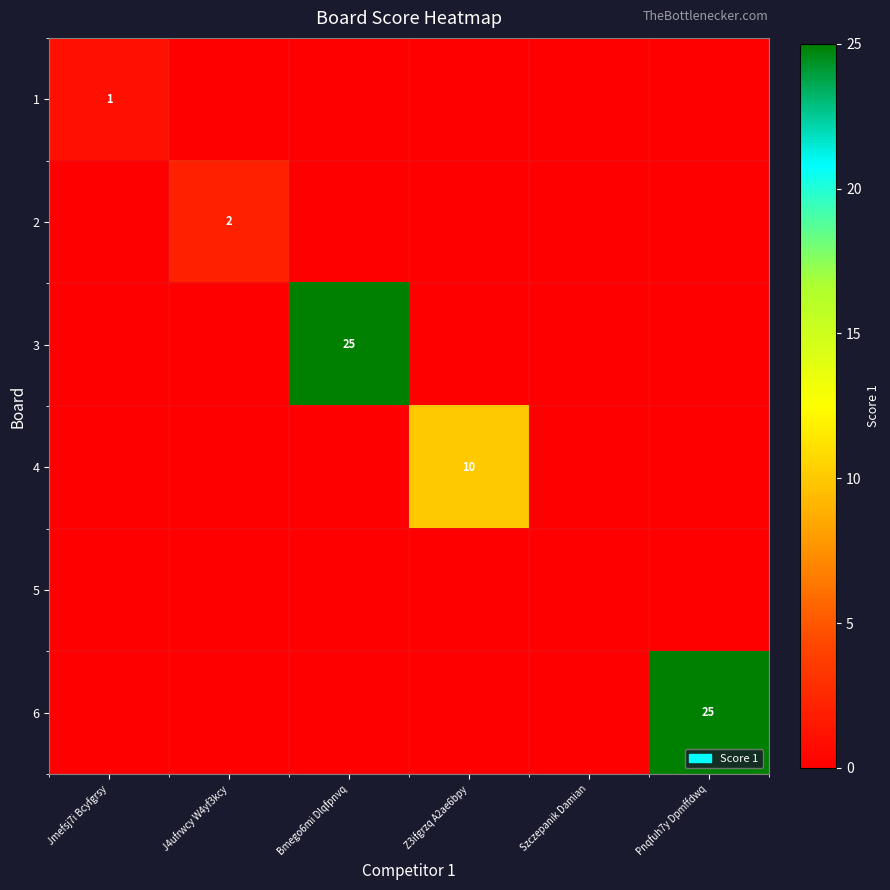

True or false: 2 has a value of 1 at J4ufrwcy W4yf3kcy.

False